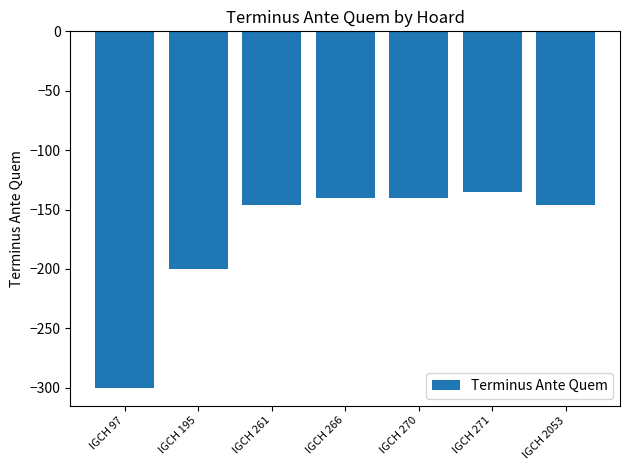

How many categories are shown in the chart?

7